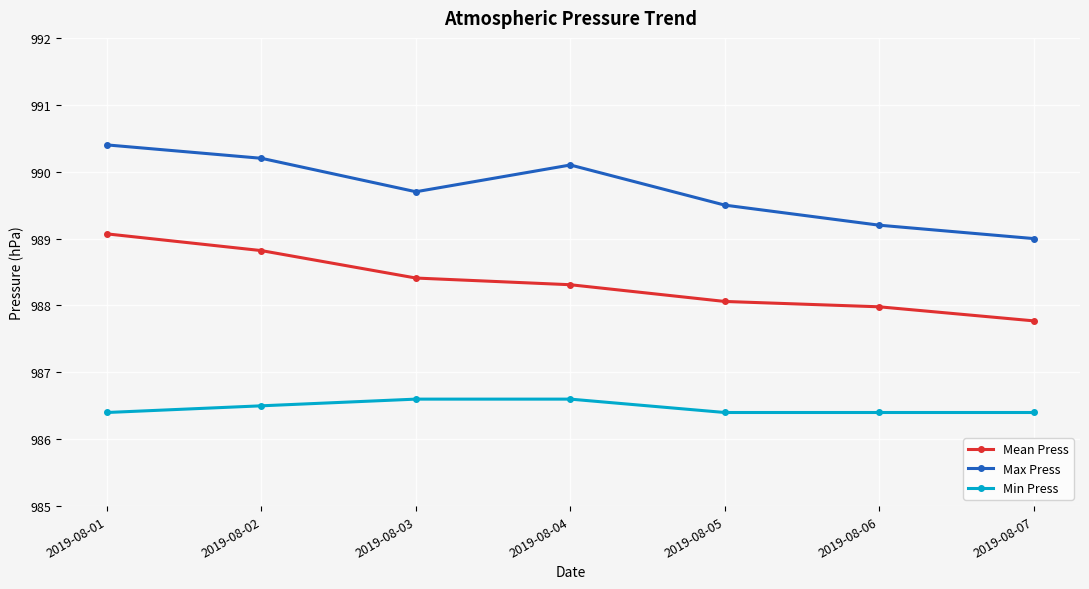

Reading left to right, transcribe all the data shown in this chart.

Mean Press: 989.1	988.8	988.4	988.3	988.1	988.0	987.8
Max Press: 990.4	990.2	989.7	990.1	989.5	989.2	989.0
Min Press: 986.4	986.5	986.6	986.6	986.4	986.4	986.4